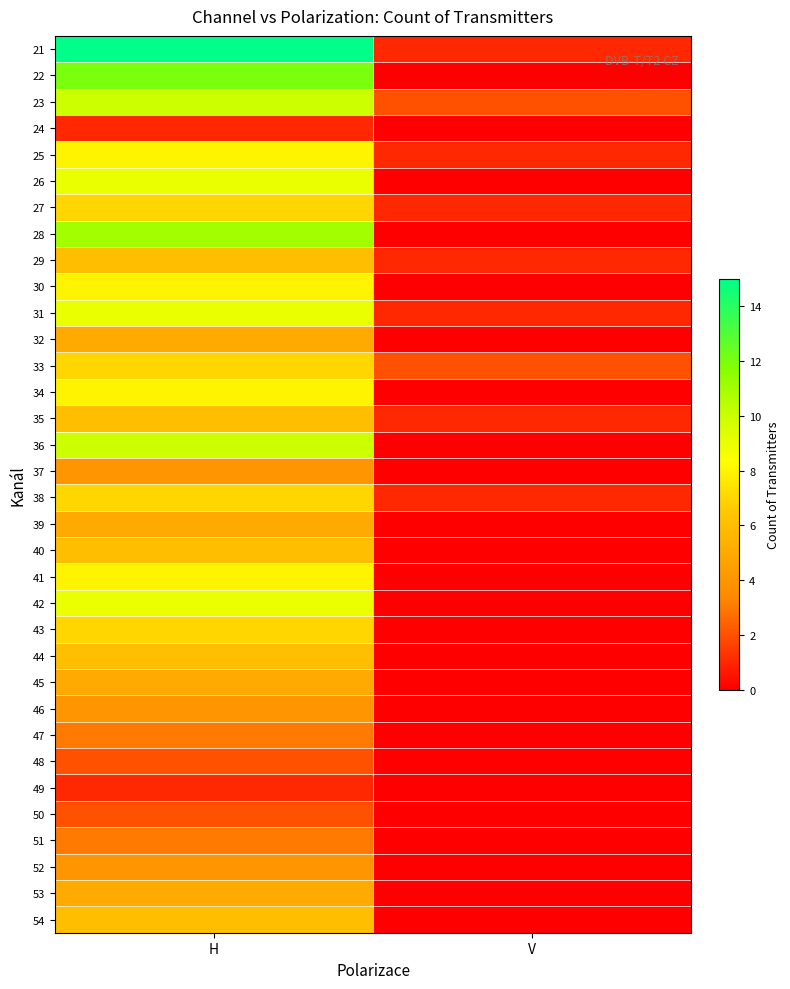

Which series has the largest range (max minus min)?

21